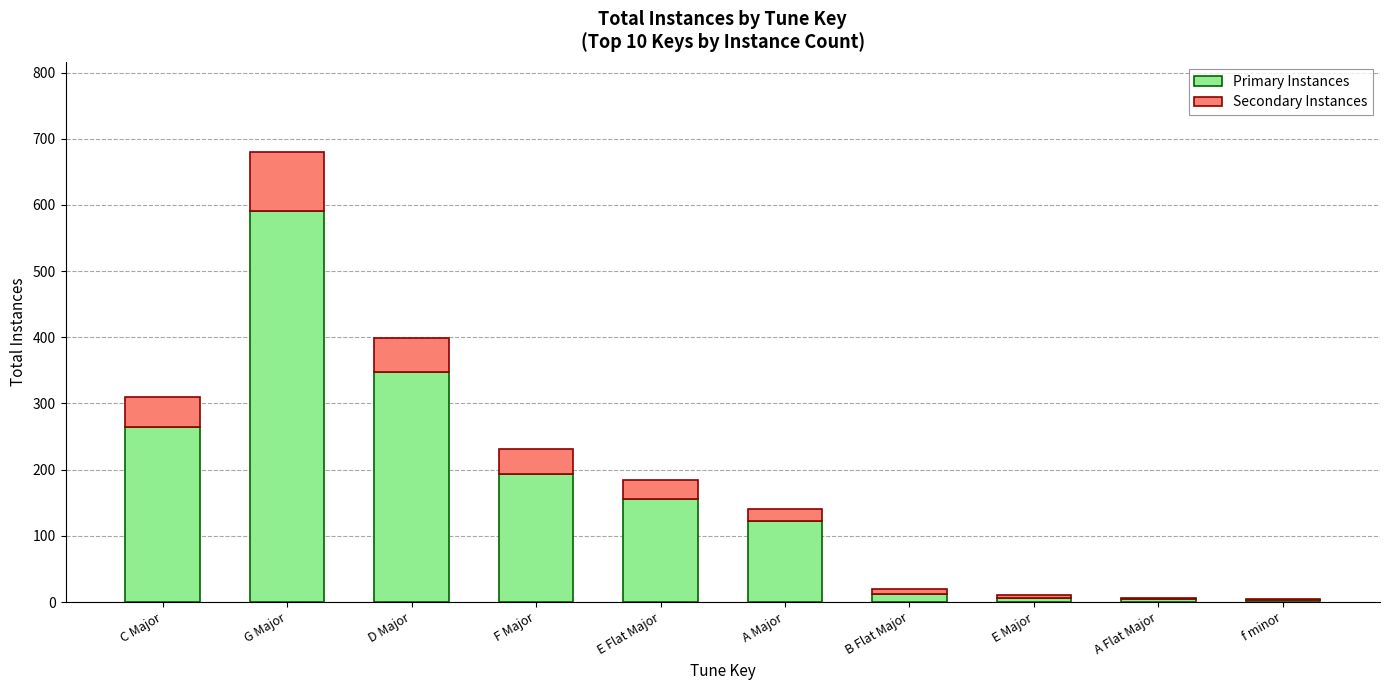

At which category is the sum across all series the highest?

G Major